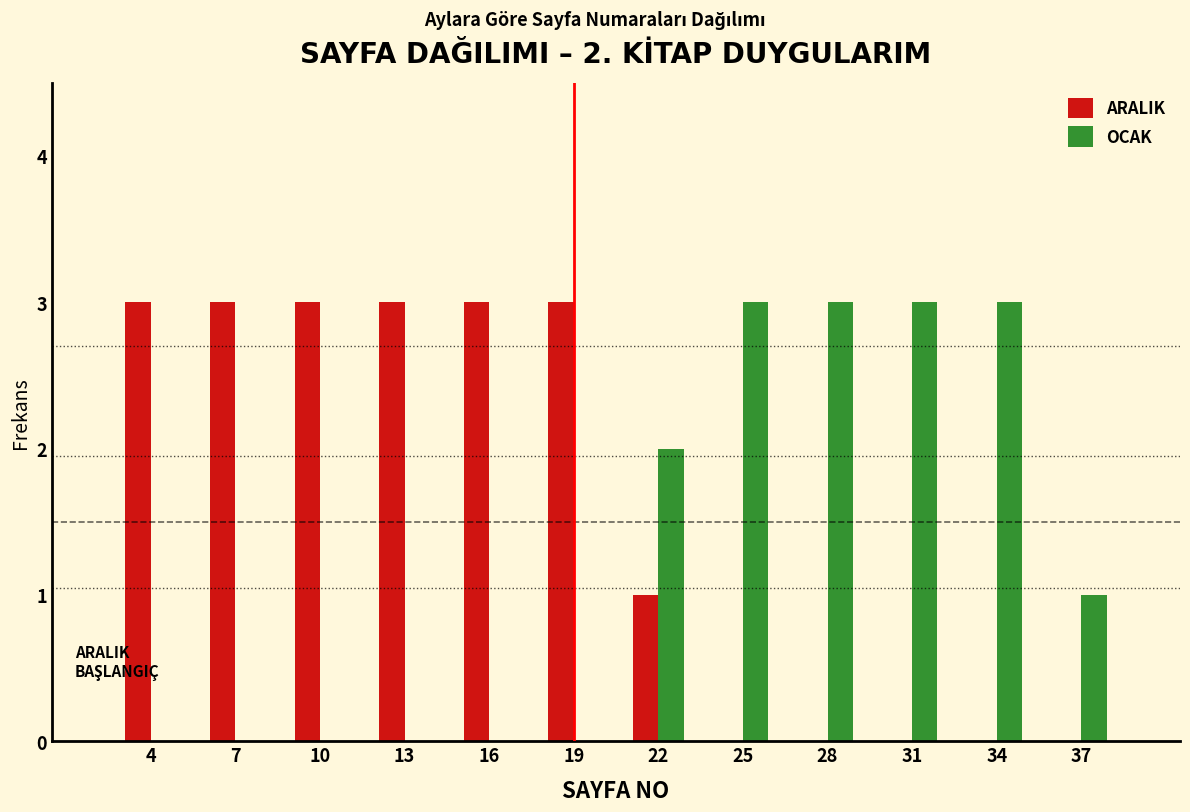

Reading right to left, what are all the values shown in this chart?

ARALIK: 37=0	34=0	31=0	28=0	25=0	22=1	19=3	16=3	13=3	10=3	7=3	4=3
OCAK: 37=1	34=3	31=3	28=3	25=3	22=2	19=0	16=0	13=0	10=0	7=0	4=0